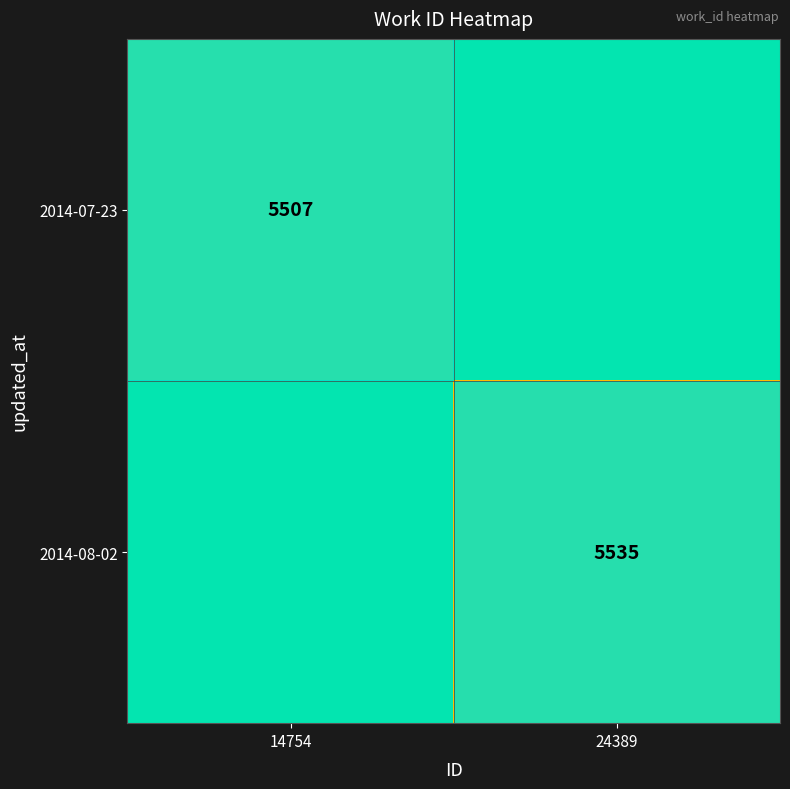

What is the spread (max minus min) of values at 14754?

0.2